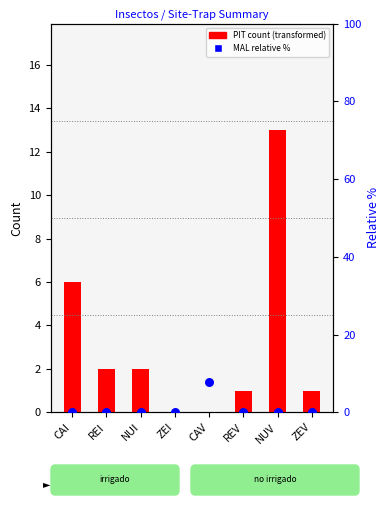

What are all the series names shown in the legend?

PIT count, MAL % (relative)